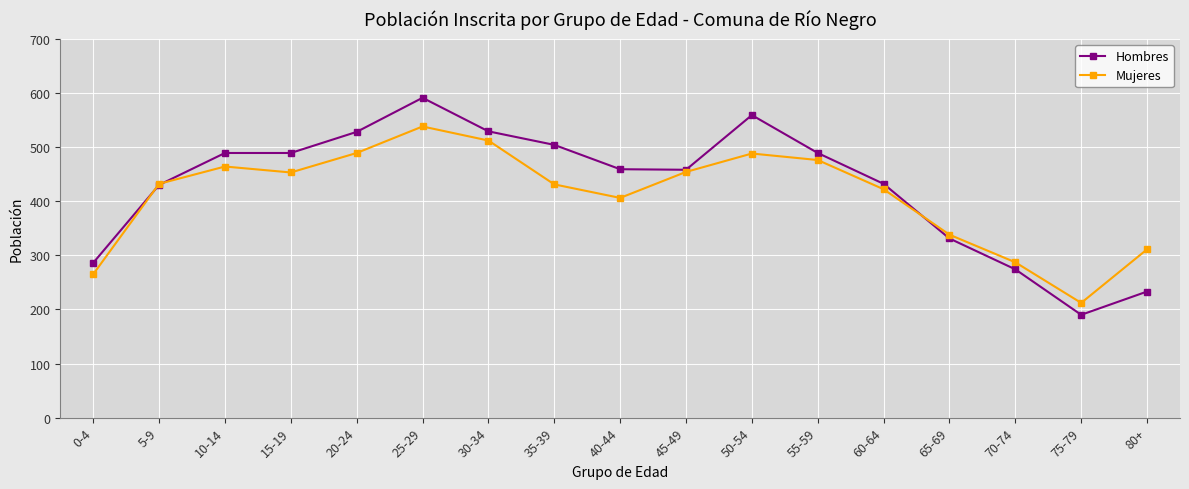

Rank the series by their maximum value, from lowest to highest.

Mujeres, Hombres